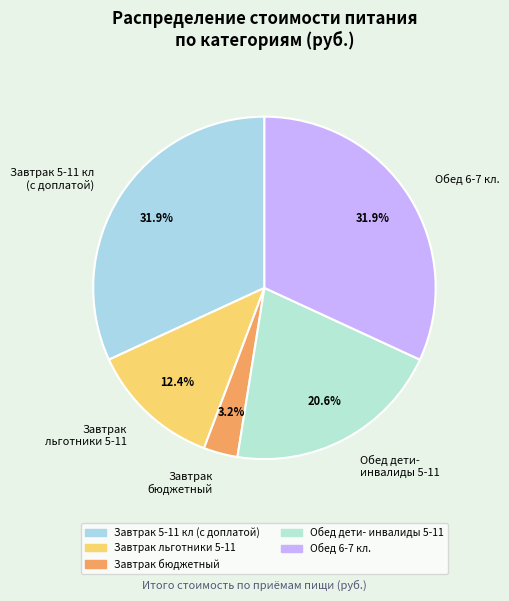

Which slice is the smallest?

Завтрак бюджетный